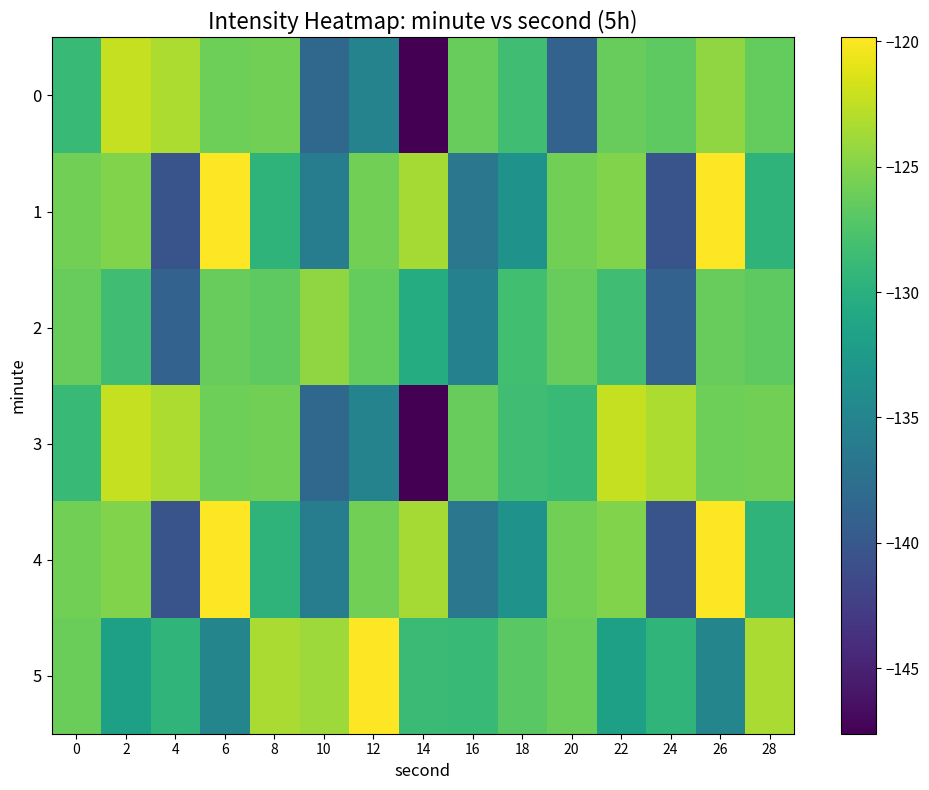

Reading right to left, list all the values displayed in this chart.

0: 28=-126.4	26=-124.5	24=-126.7	22=-126.3	20=-138.9	18=-128.3	16=-126.4	14=-147.6	12=-135.2	10=-138.3	8=-125.8	6=-126.0	4=-123.2	2=-122.3	0=-128.8
1: 28=-129.6	26=-119.9	24=-140.4	22=-125.1	20=-125.8	18=-133.5	16=-136.6	14=-123.6	12=-125.8	10=-135.8	8=-129.6	6=-119.9	4=-140.4	2=-125.1	0=-125.8
2: 28=-126.7	26=-126.3	24=-138.9	22=-128.3	20=-126.4	18=-128.2	16=-135.5	14=-130.4	12=-126.4	10=-124.5	8=-126.7	6=-126.3	4=-138.9	2=-128.3	0=-126.4
3: 28=-125.8	26=-126.0	24=-123.2	22=-122.3	20=-128.8	18=-128.3	16=-126.4	14=-147.6	12=-135.2	10=-138.3	8=-125.8	6=-126.0	4=-123.2	2=-122.3	0=-128.8
4: 28=-129.6	26=-119.9	24=-140.4	22=-125.1	20=-125.8	18=-133.5	16=-136.6	14=-123.6	12=-125.8	10=-135.8	8=-129.6	6=-119.9	4=-140.4	2=-125.1	0=-125.8
5: 28=-123.4	26=-135.0	24=-129.5	22=-131.8	20=-126.0	18=-126.9	16=-128.8	14=-128.7	12=-119.8	10=-123.9	8=-123.4	6=-135.0	4=-129.5	2=-131.8	0=-126.0